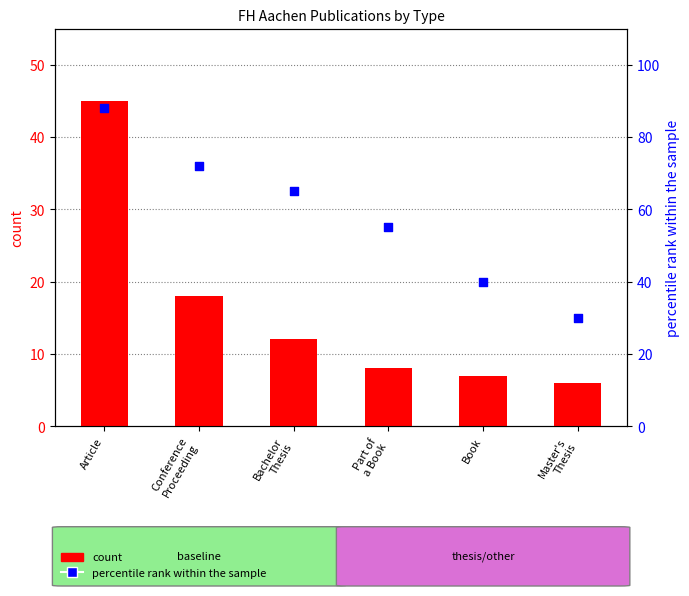

At how many categories does at least one series exceed 76?

1